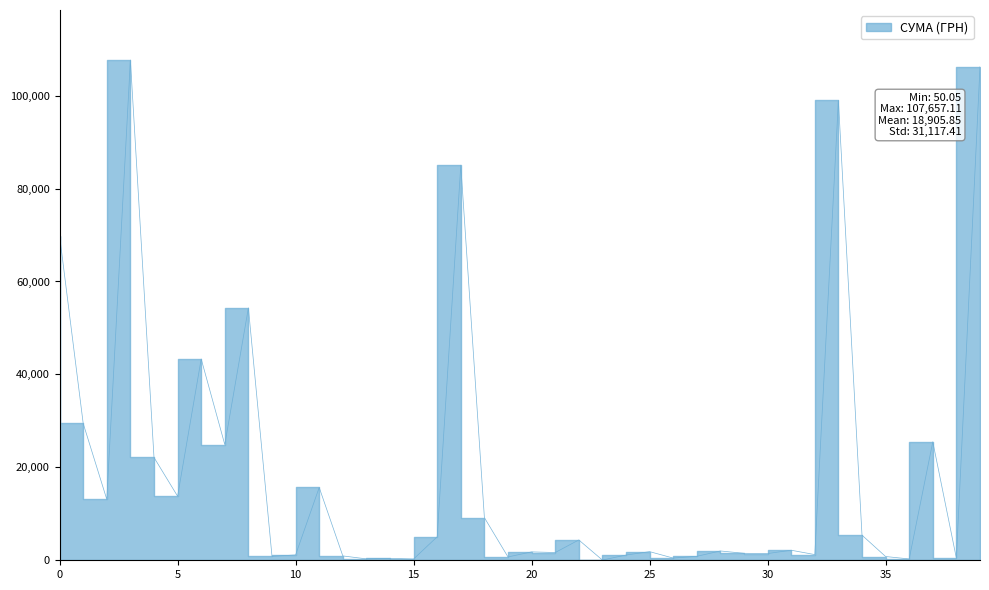

Is it true that the value at 25.02.2016 is 26873.7?

False